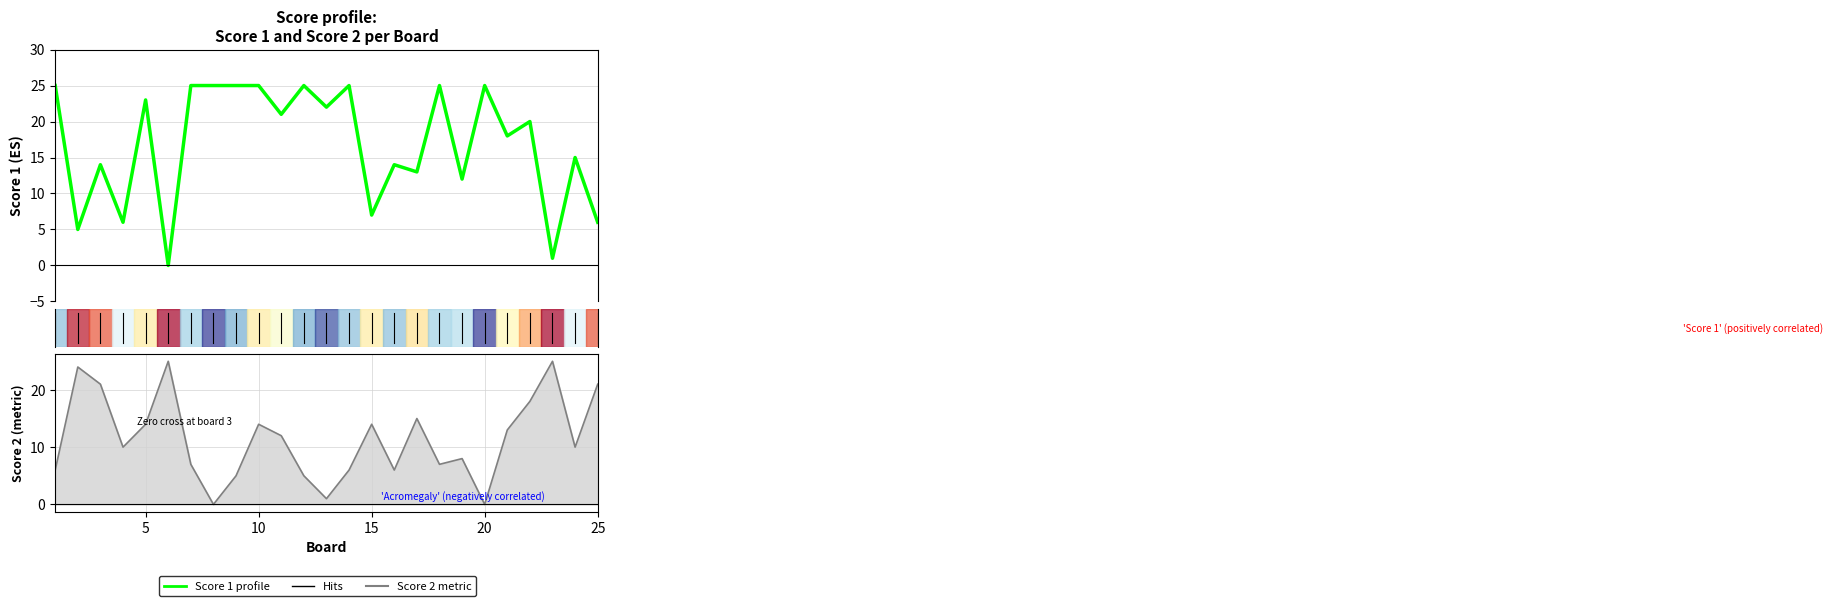

Read the Score 2 value at 15, to the nearest 10.

10